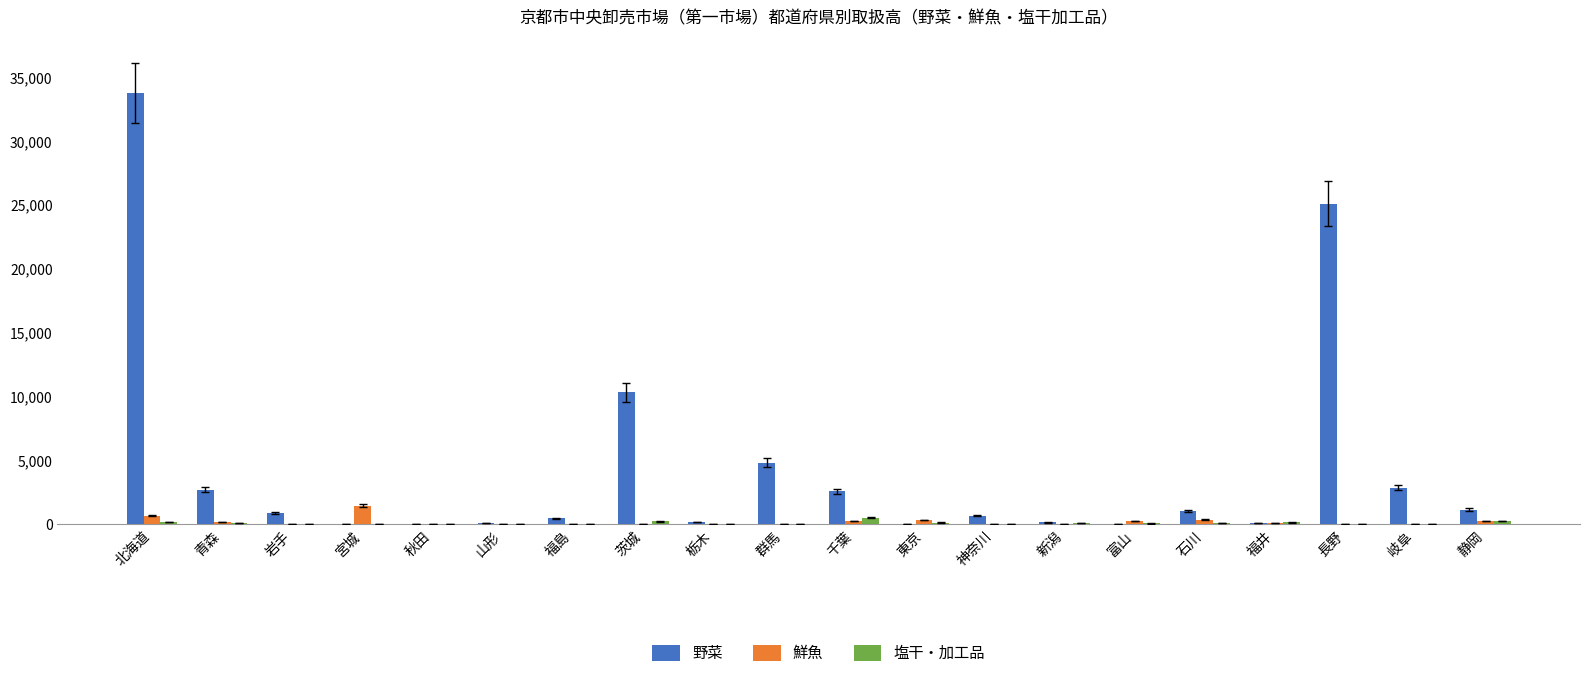

What is the sum of all 塩干・加工品 values?

2155.0